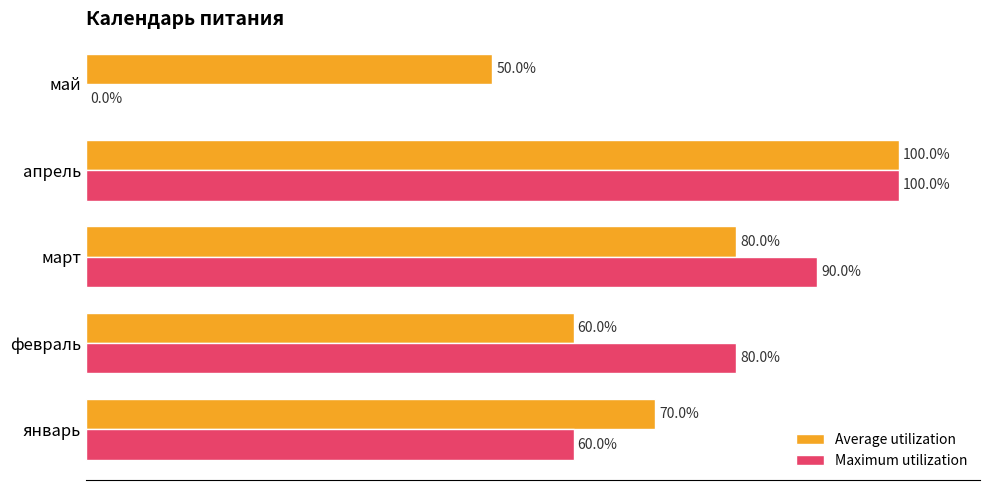

What are all the series names shown in the legend?

Average utilization, Maximum utilization